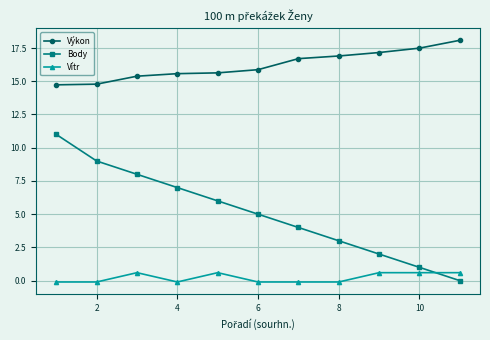

Which series has the largest range (max minus min)?

Body